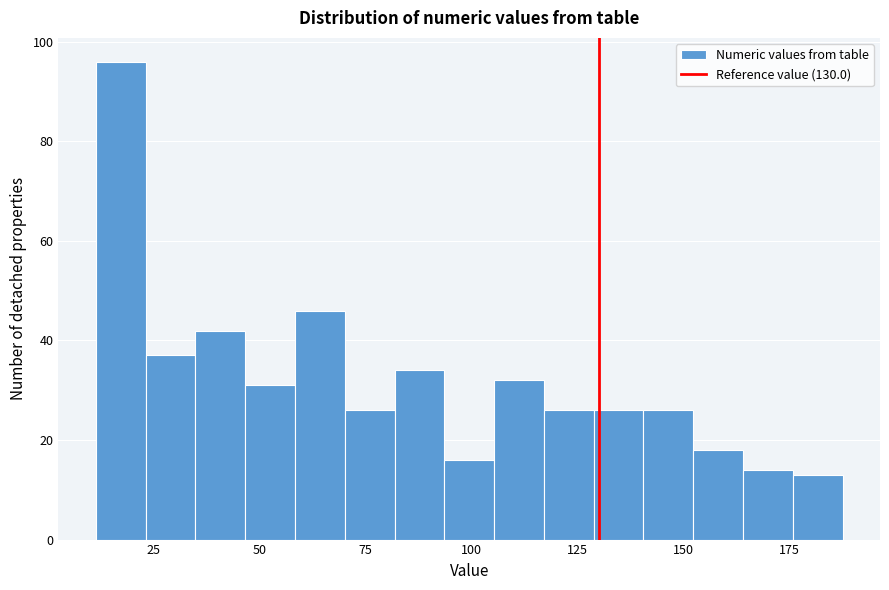

Read against the x-axis, roughly where is the centre of the tallest bar?

15